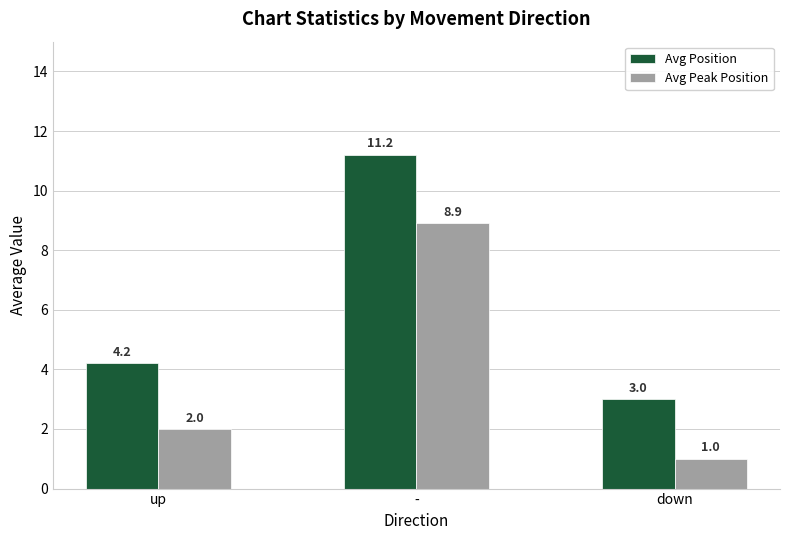

What is the label of the 3rd bar from the right?

up